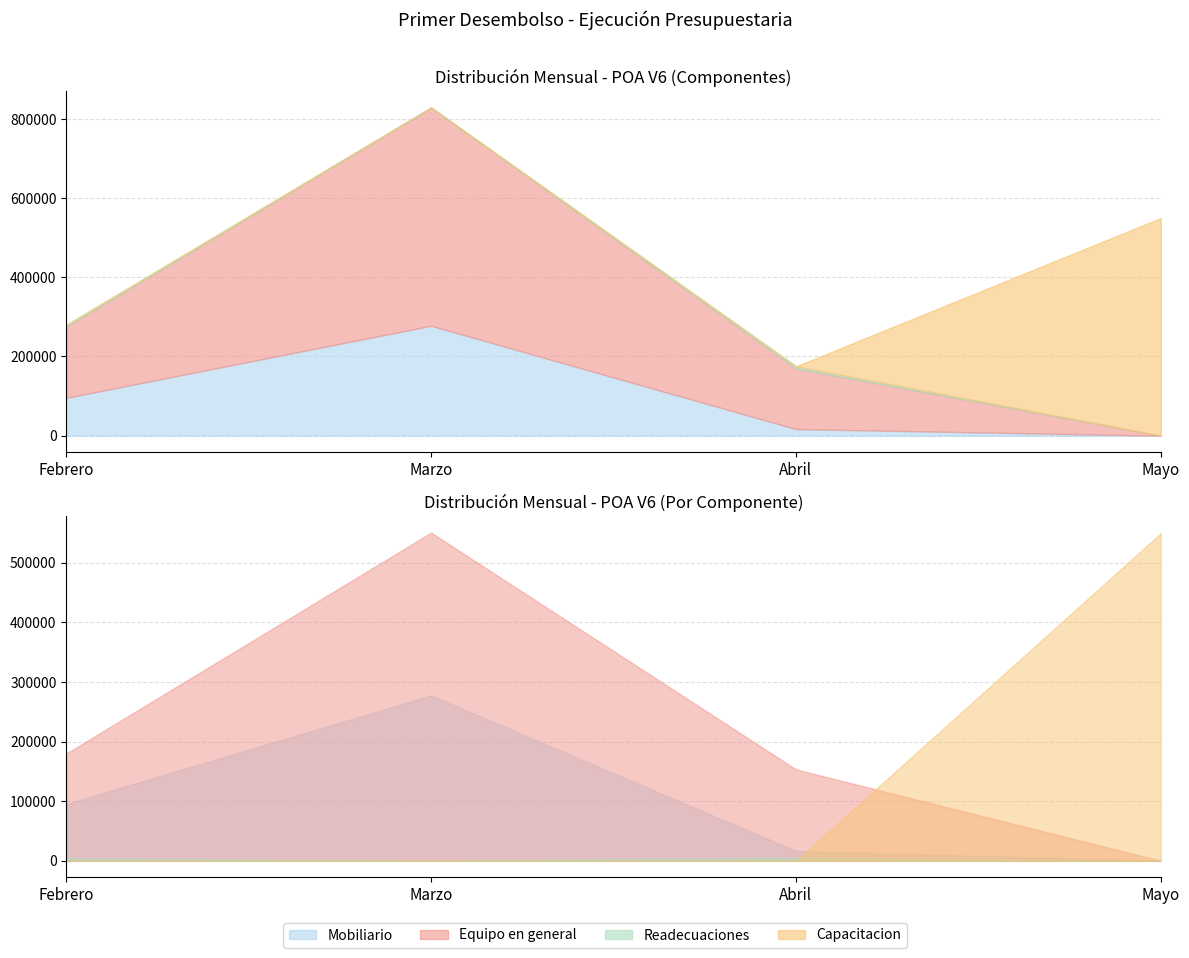

Which category has the lowest value in the Mobiliario series?

Mayo